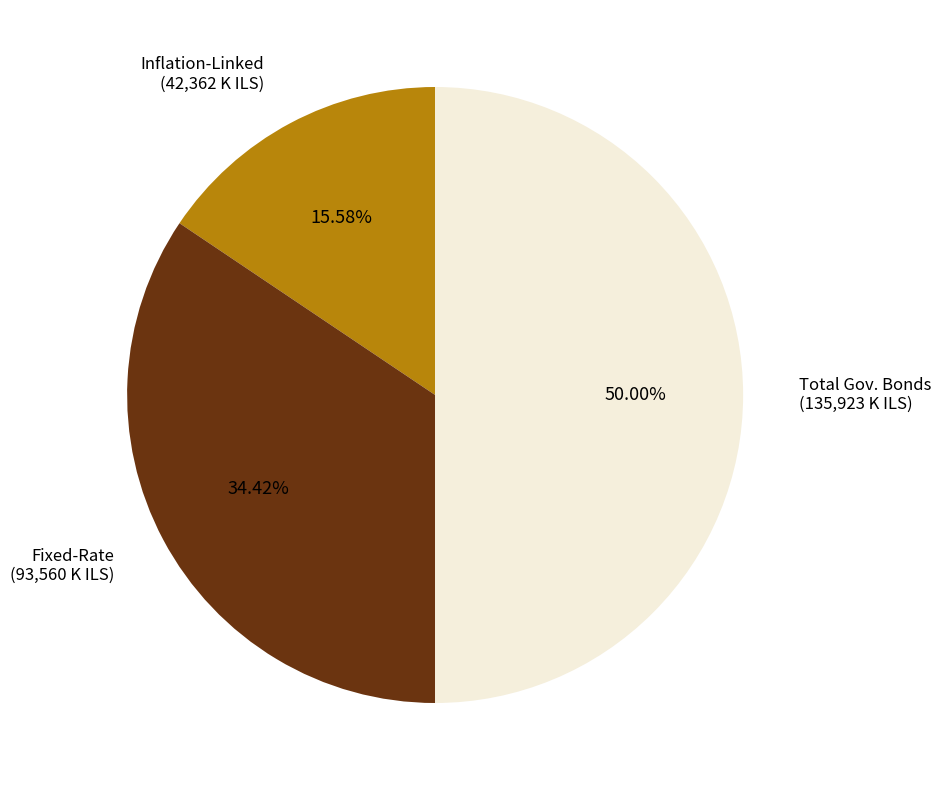

Rank the categories by value from lowest to highest.

Inflation-Linked (42,362 K ILS), Fixed-Rate (93,560 K ILS), Total Gov. Bonds (135,923 K ILS)